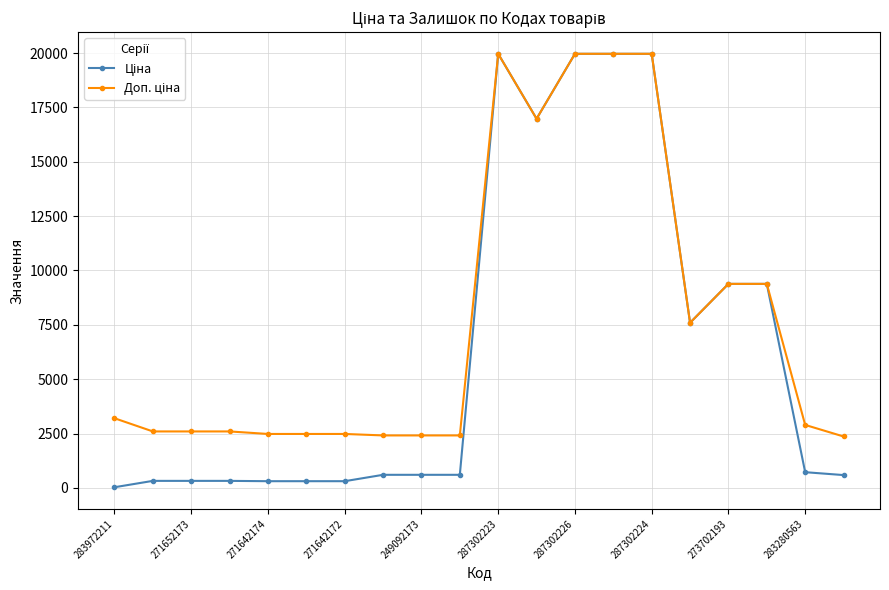

How many lines are shown in the chart?

2